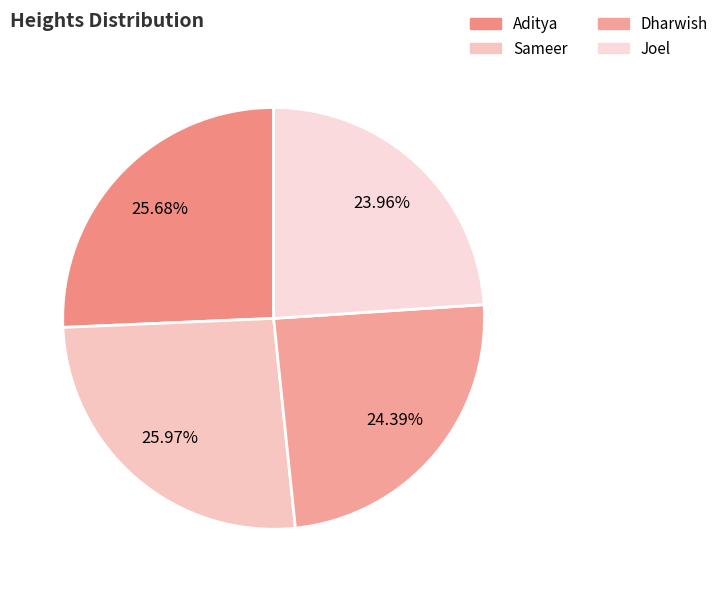

How many slices are in this pie chart?

4